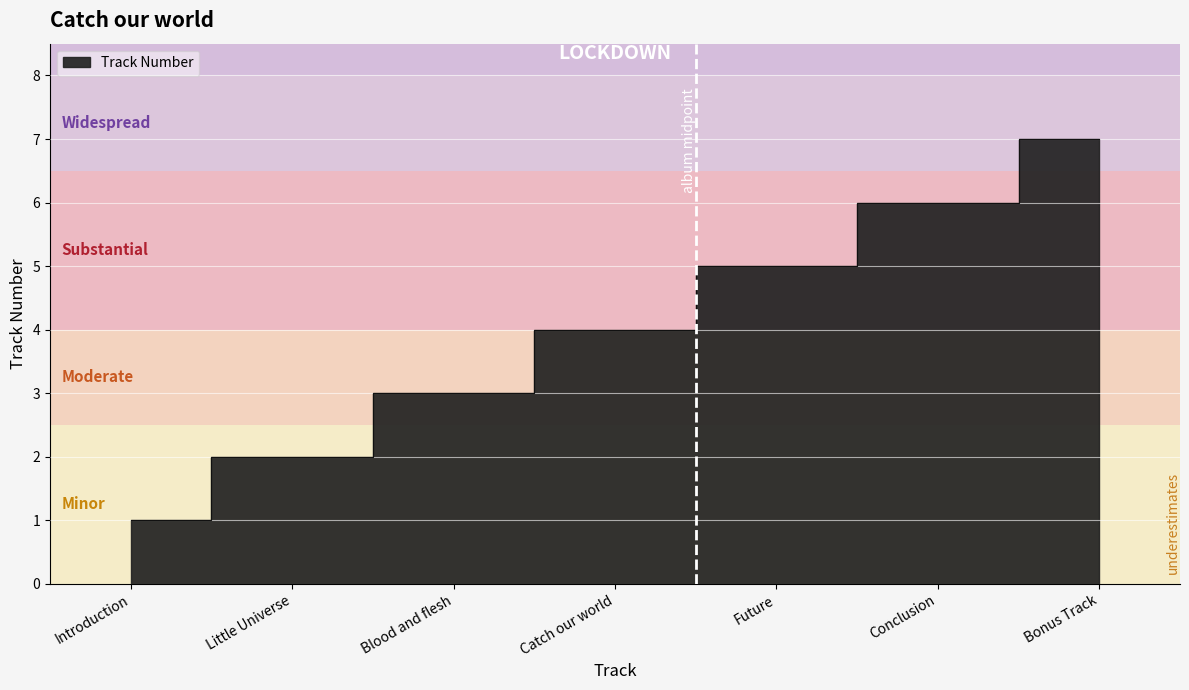

What is the sum of all values?

28